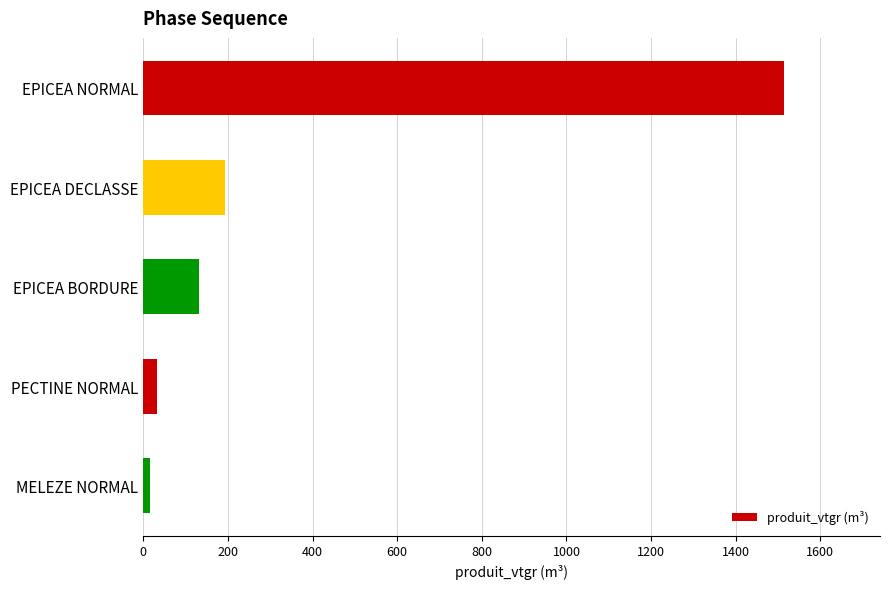

Reading top to bottom, what are all the values shown in this chart?

1513.9	191.8	132.2	32.1	14.6